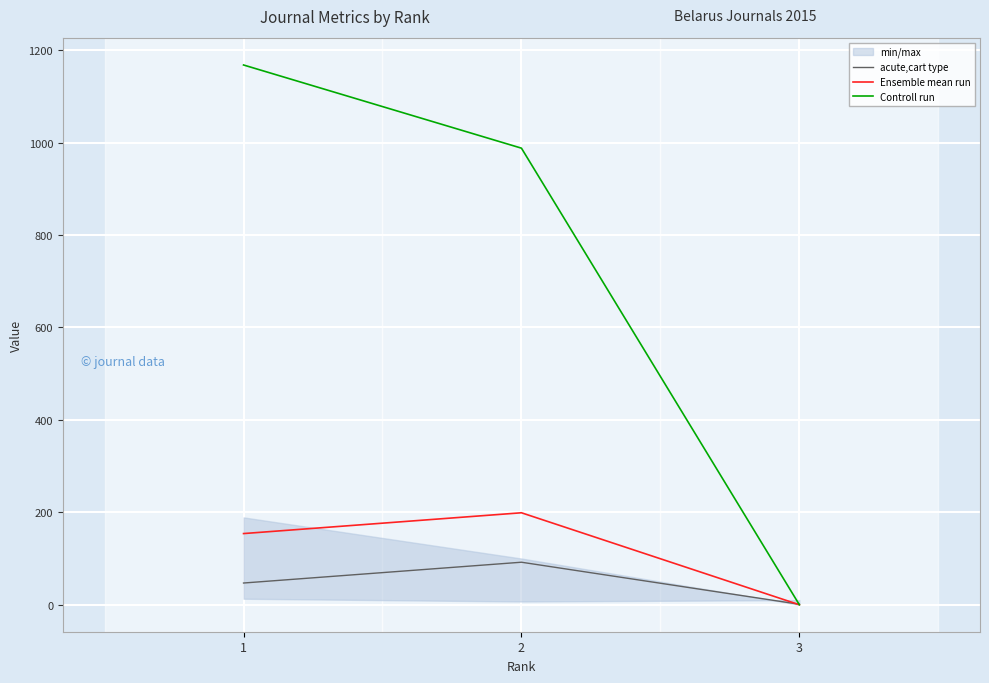

The Controll run series shows 0 at 3. True or false?

True